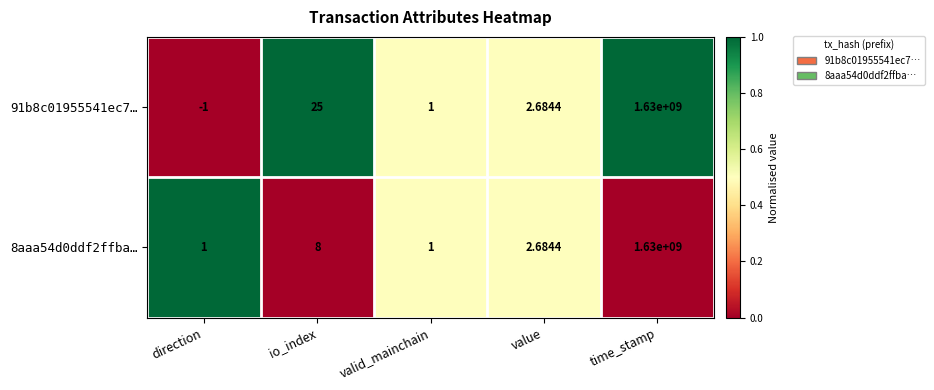

Which label corresponds to the largest value in the chart?

time_stamp